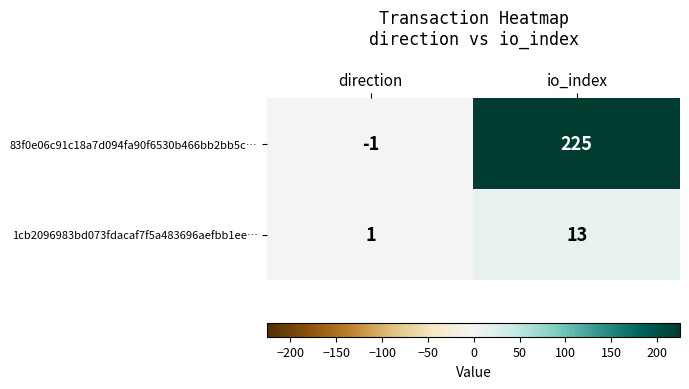

At which category does the chart reach its peak across all series?

io_index